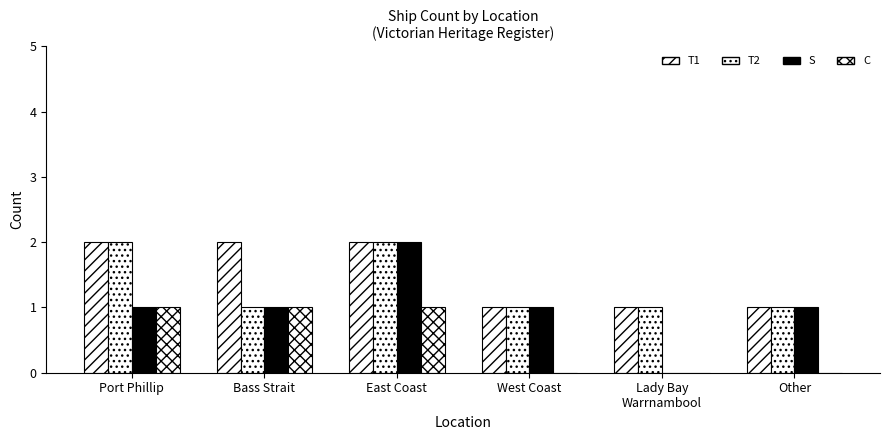

Are the bars grouped side by side (vs. stacked)?

Yes